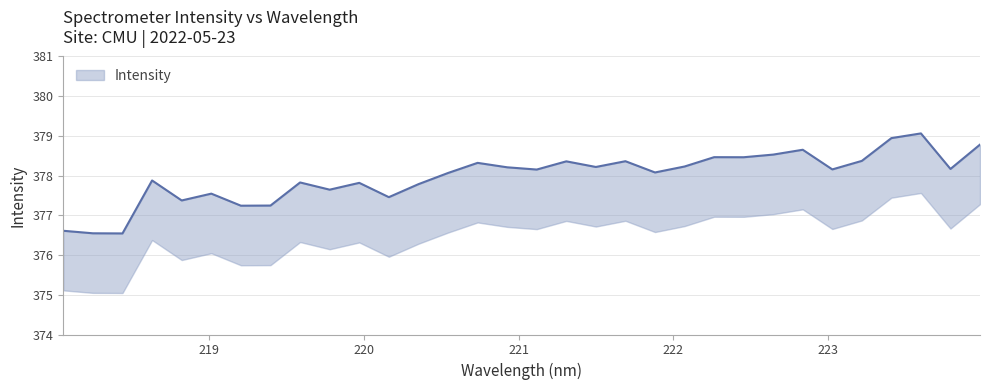

True or false: the data shows 213.7 at 219.9712.

False